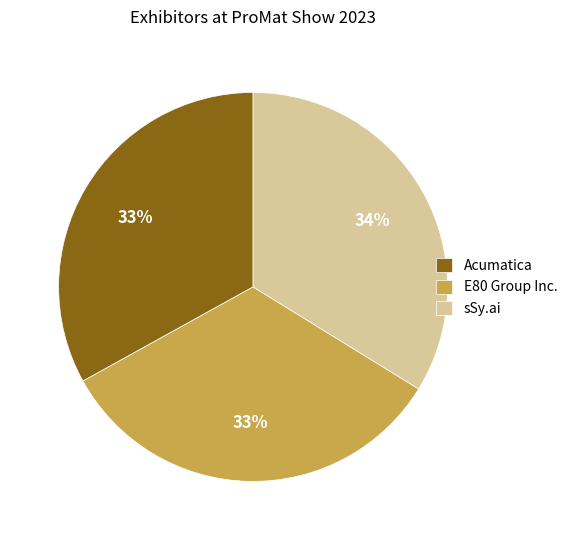

The sSy.ai slice represents 44% of the pie. True or false?

False